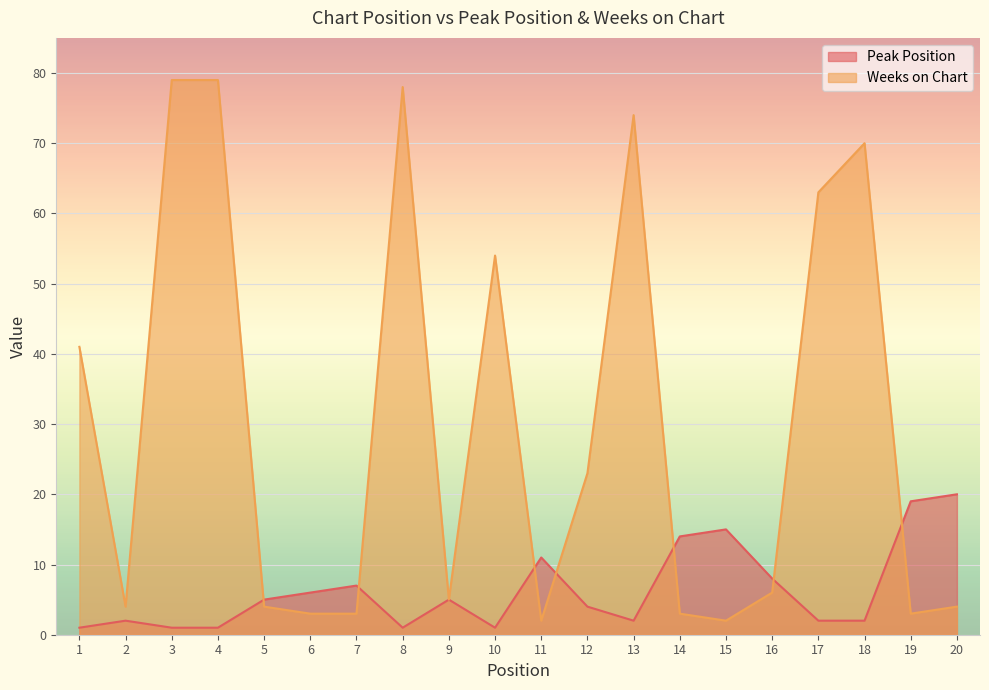

Which category has the highest value in the Peak Position series?

20